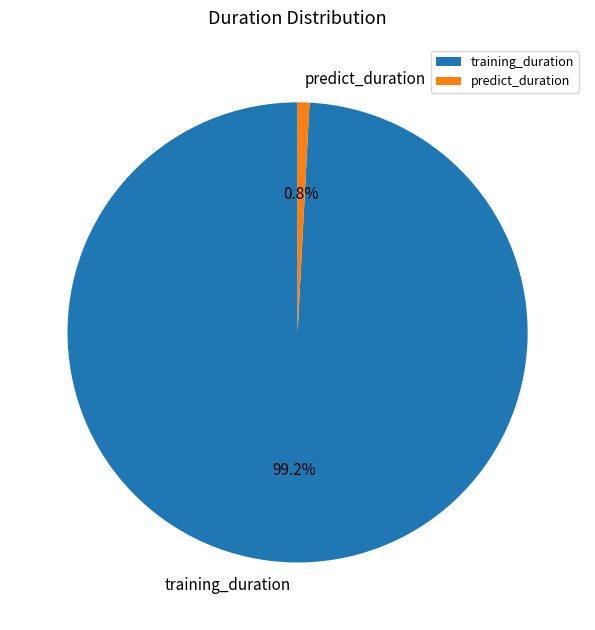

What percentage is NOT represented by predict_duration?

99.2%